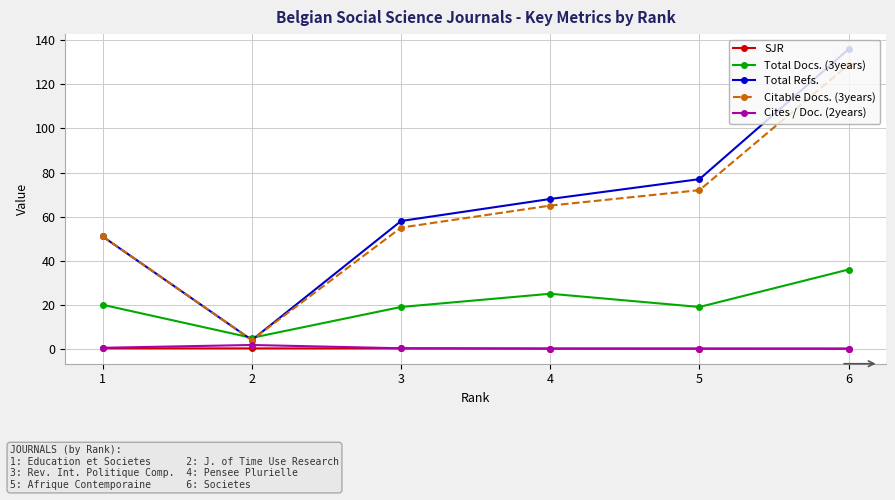

What is the difference between the Citable Docs. (3years) values at 6 and 3?

74.0